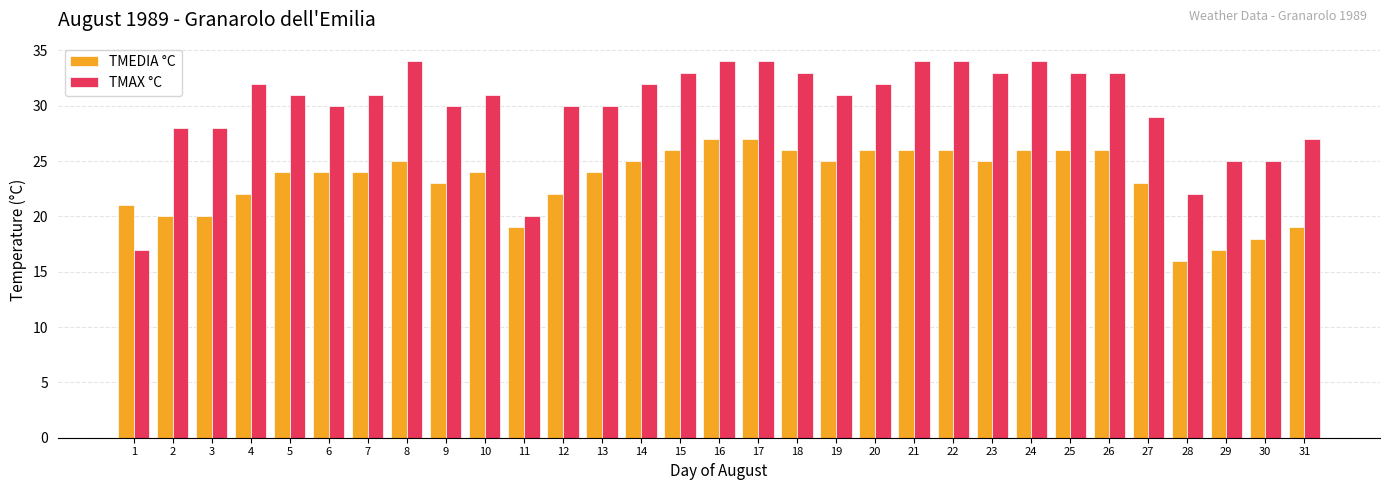

What is the approximate value of TMEDIA °C at 10, to the nearest 5?

25